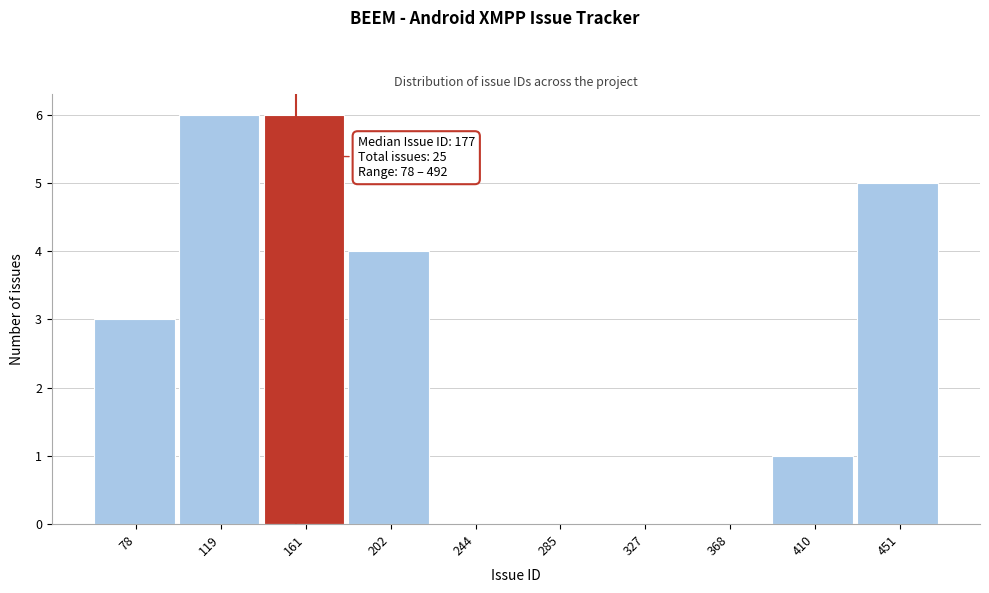

Reading right to left, transcribe all the data shown in this chart.

451=5	410=1	368=0	327=0	285=0	244=0	202=4	161=6	119=6	78=3